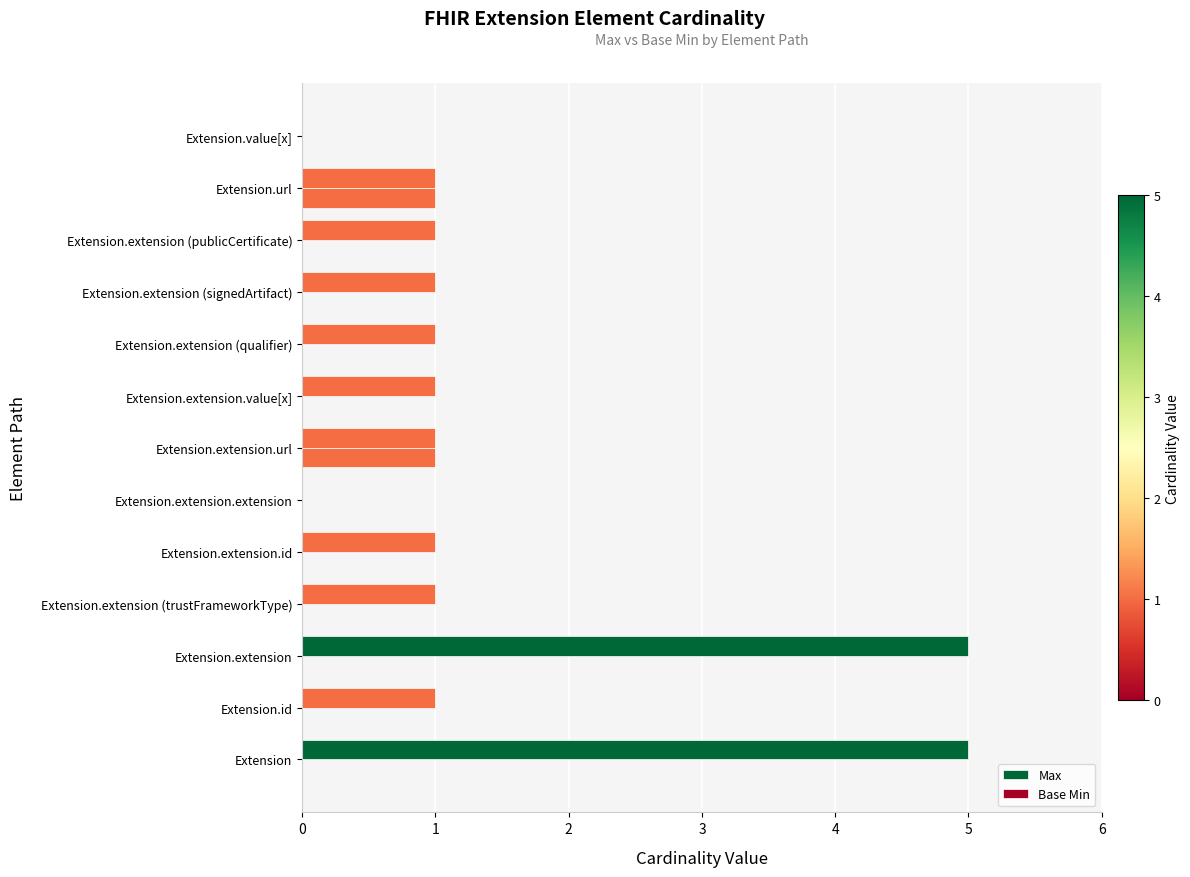

Count the number of data series in this chart.

2